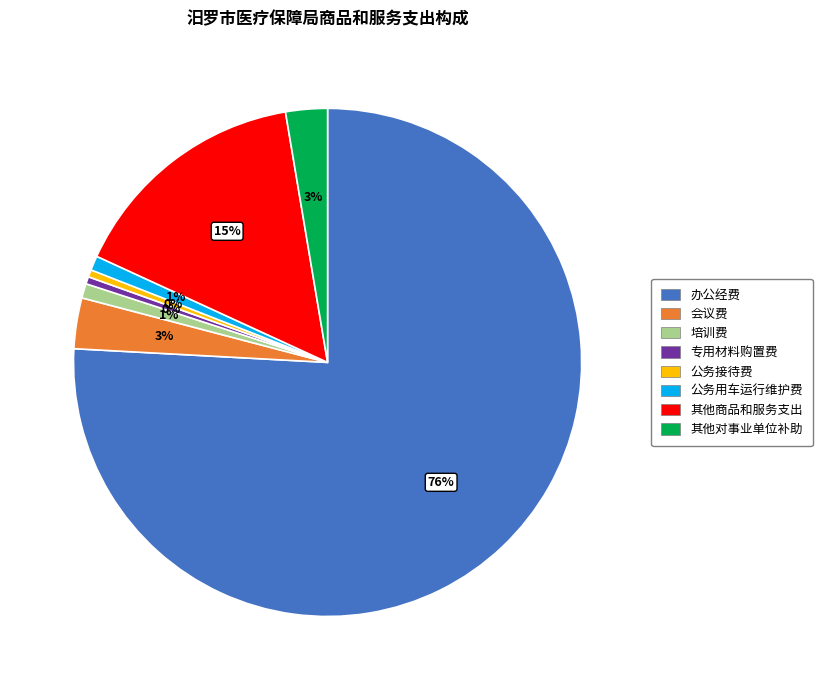

Between 其他商品和服务支出 and 专用材料购置费, which is larger?

其他商品和服务支出